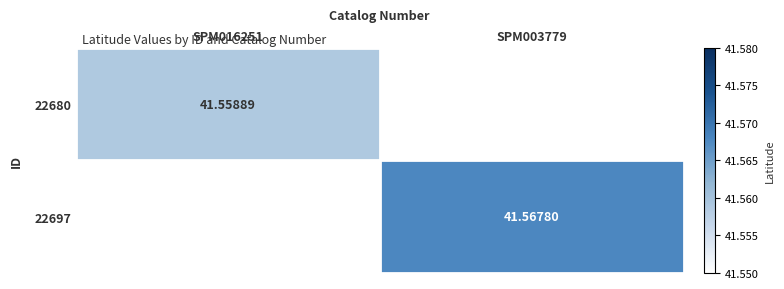

Which series has the widest spread of values?

22697